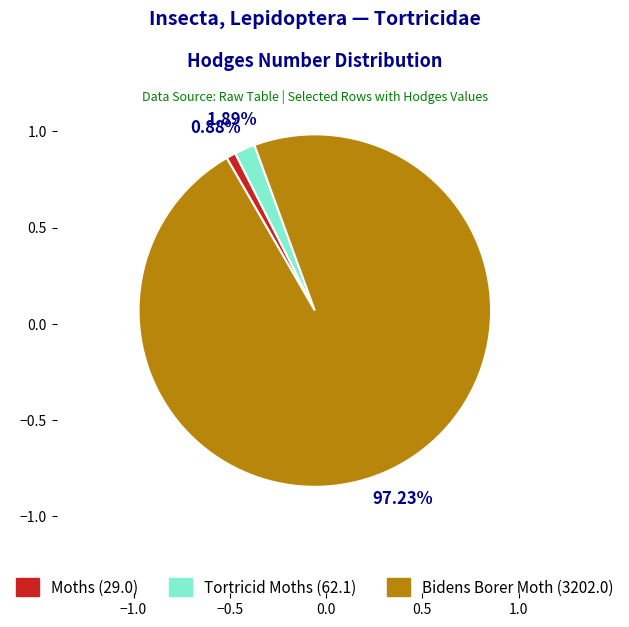

What percentage is the Bidens Borer Moth slice, to the nearest percent?

97%